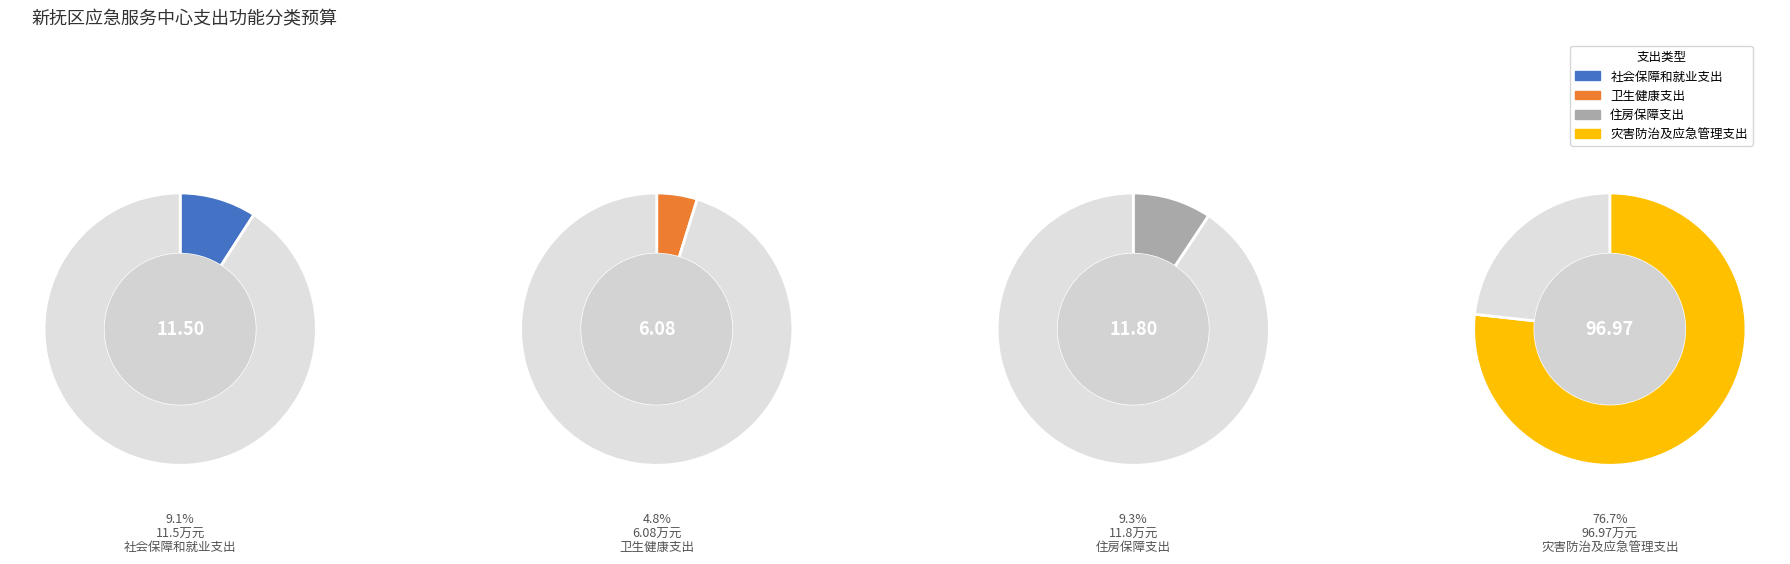

Which slice represents more than half of the pie?

灾害防治及应急管理支出